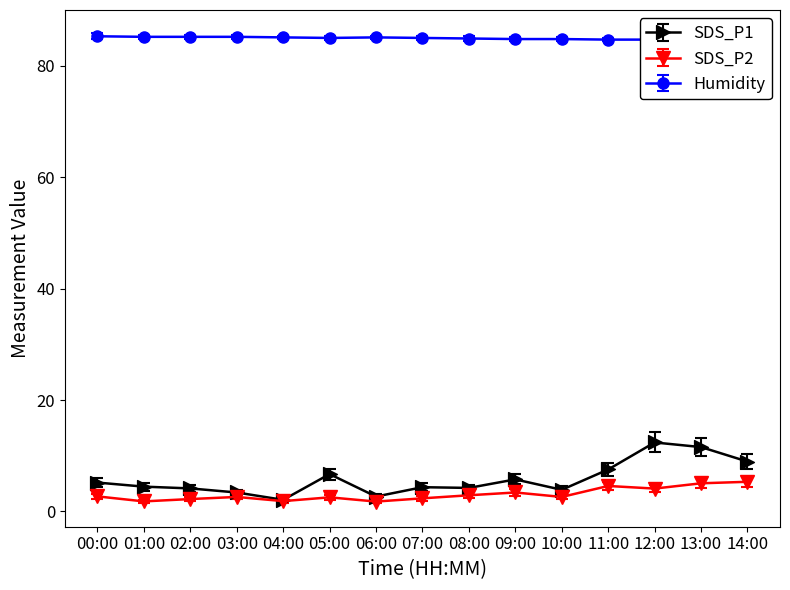

What is the sum of the SDS_P2 values at 02:00 and 08:00?

5.1